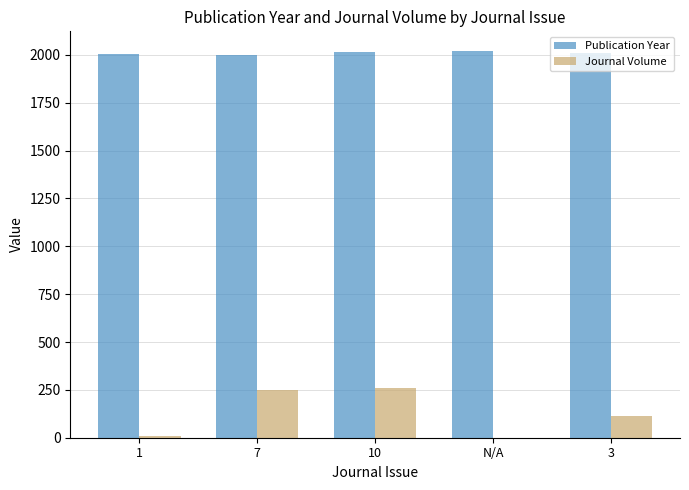

What is the maximum value shown in the chart?

2022.0